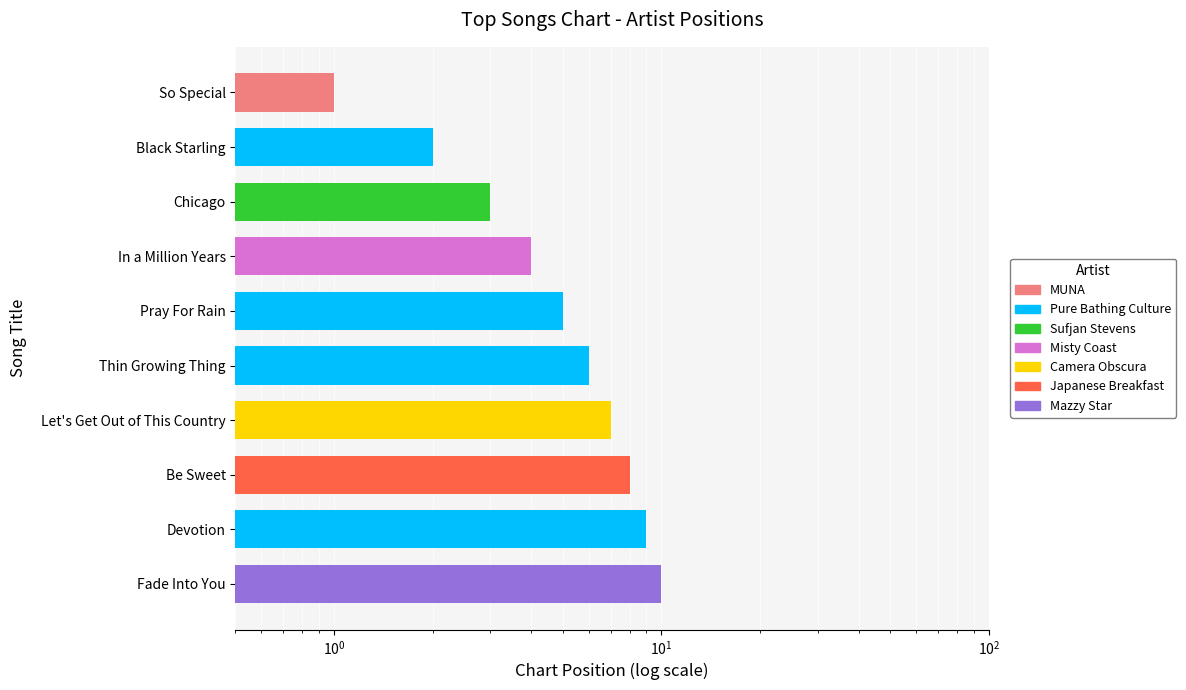

The value at Be Sweet is 5. True or false?

False